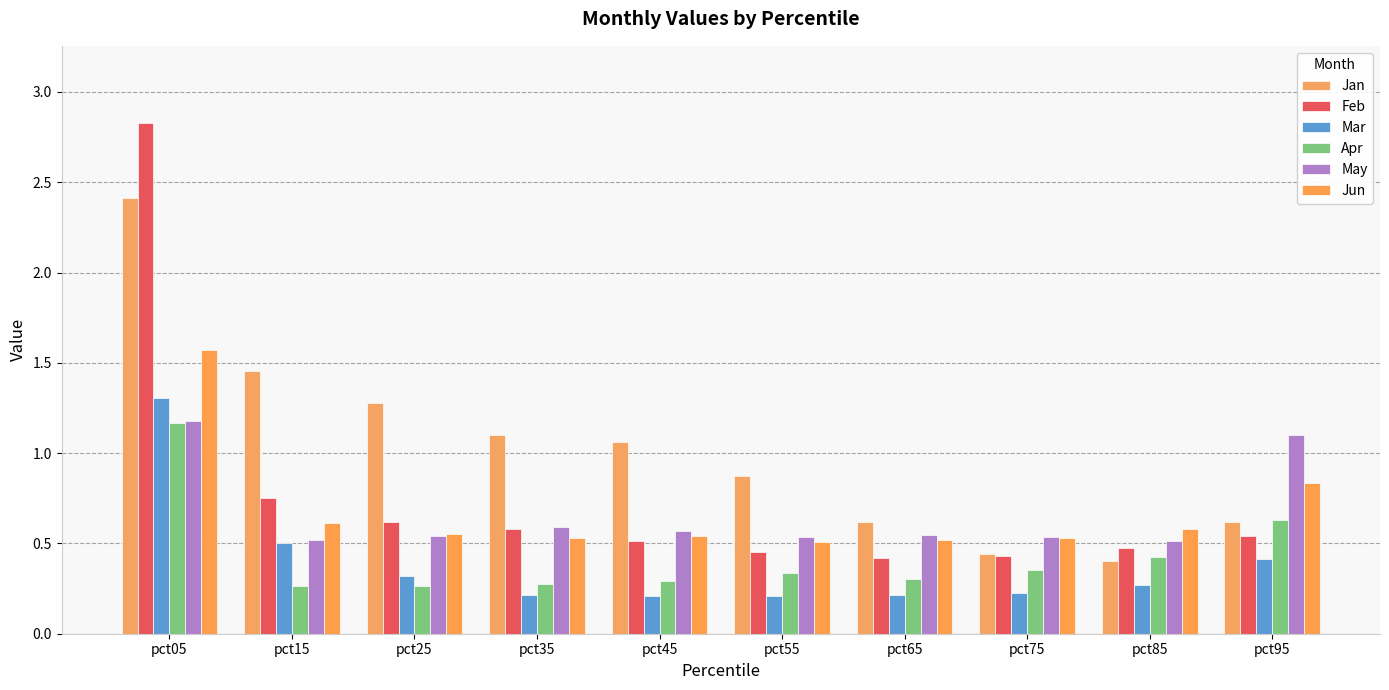

True or false: Jun has a value of 0.5 at pct75.

True